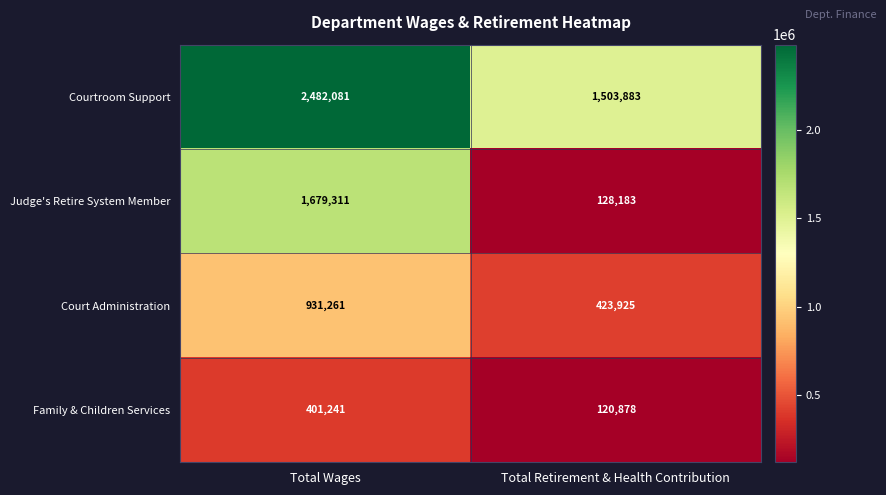

Reading left to right, list all the values displayed in this chart.

Courtroom Support: 2482081	1503883
Judge's Retire System Member: 1679311	128183
Court Administration: 931261	423925
Family & Children Services: 401241	120878